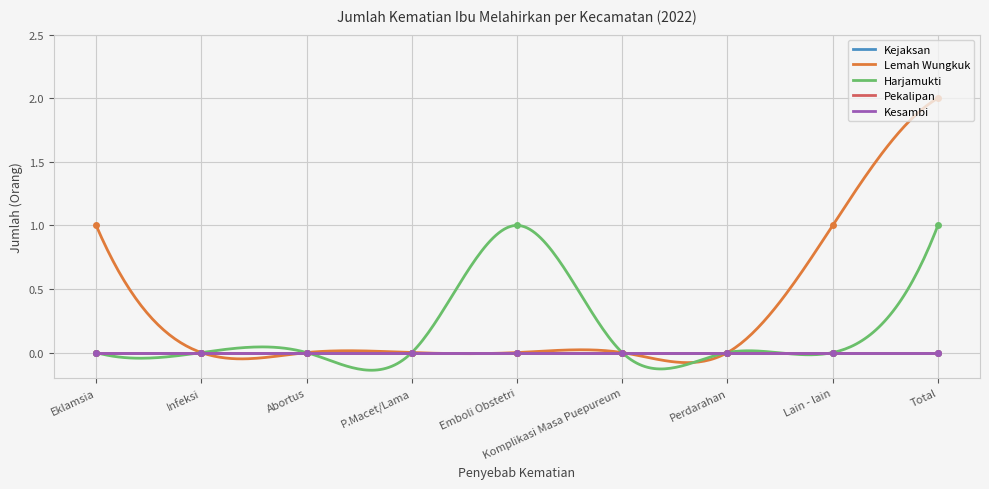

What is the total value across all series at Eklamsia?

1